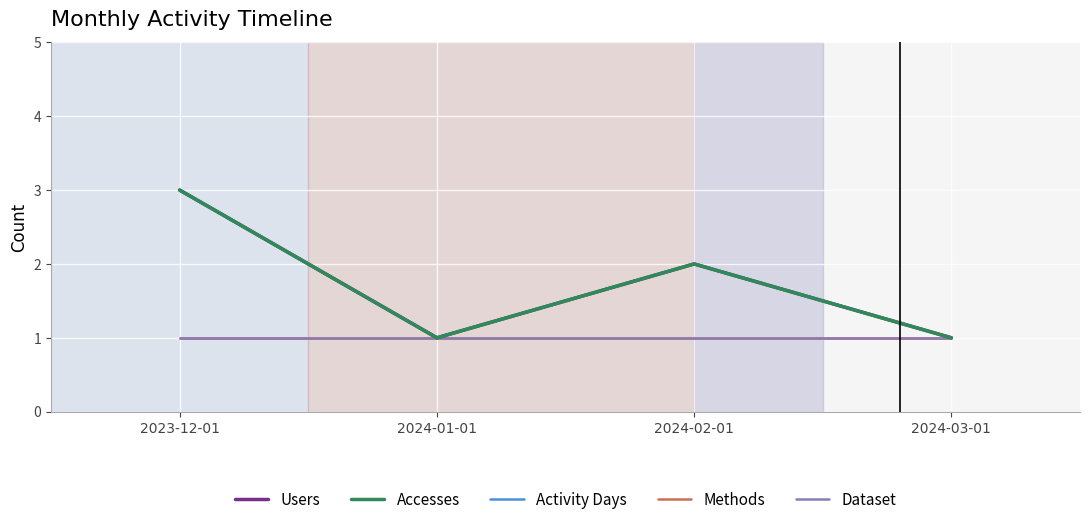

What is the sum of all Accesses values?

7